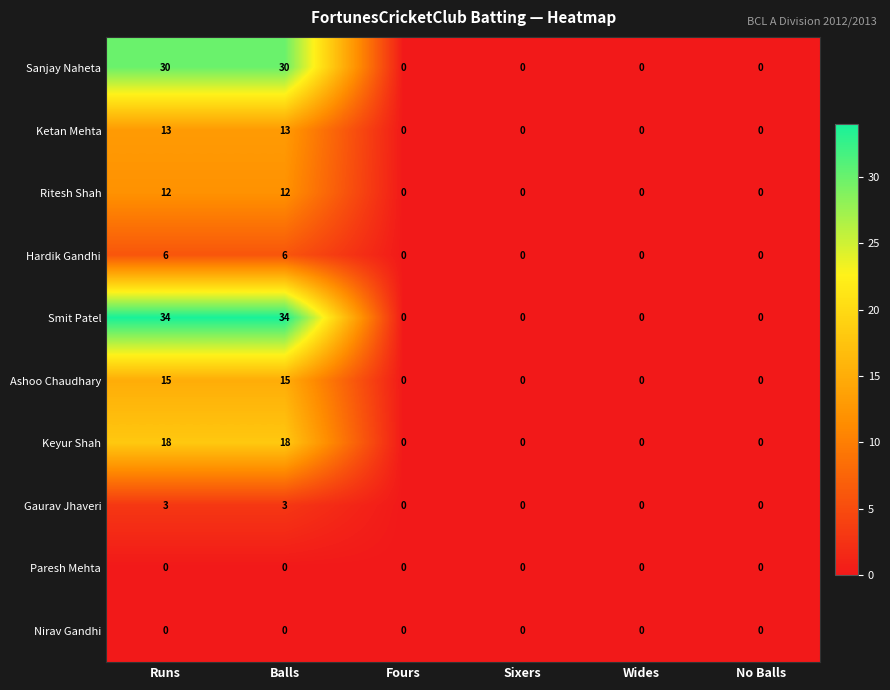

At how many categories does at least one series exceed 22?

2